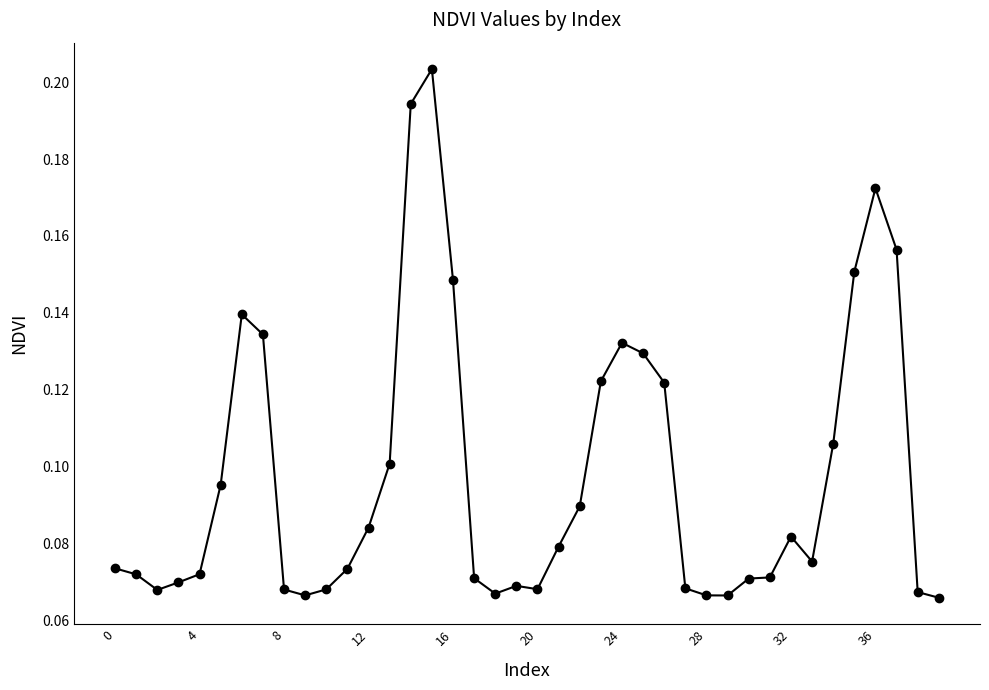

What is the sum of all values?

3.9